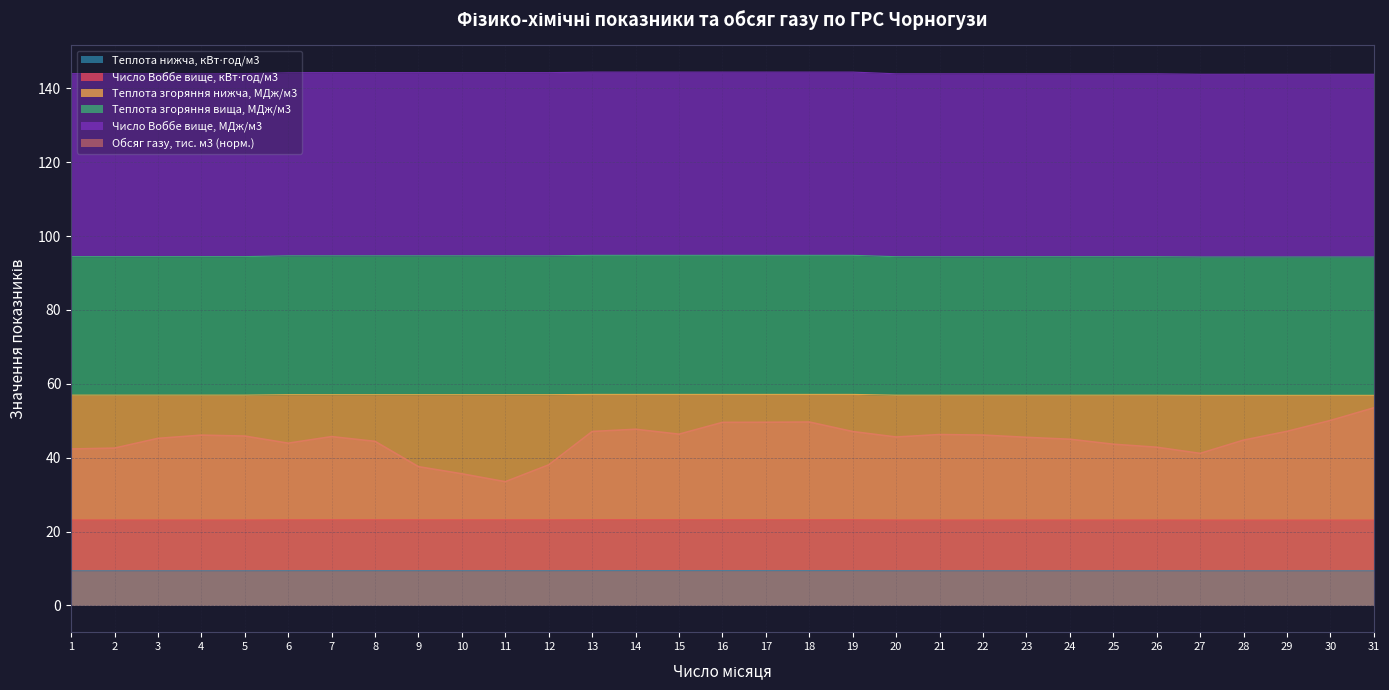

True or false: Теплота згоряння вища, МДж/м3 and Теплота згоряння нижча, МДж/м3 intersect in this chart.

False